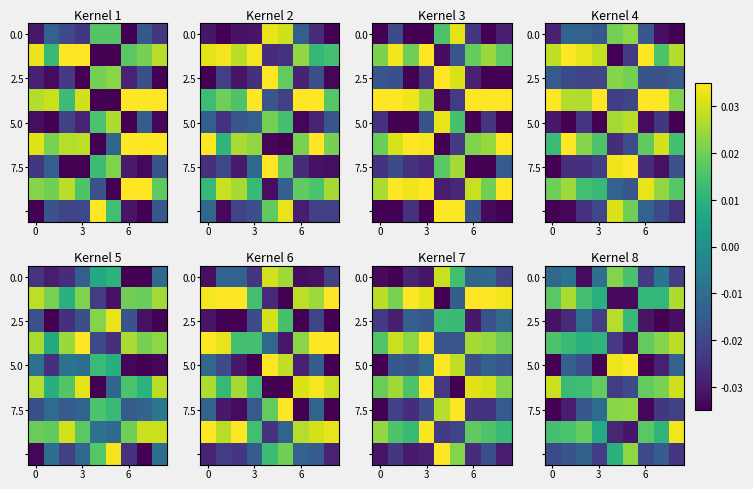

How many categories are shown in the chart?

9